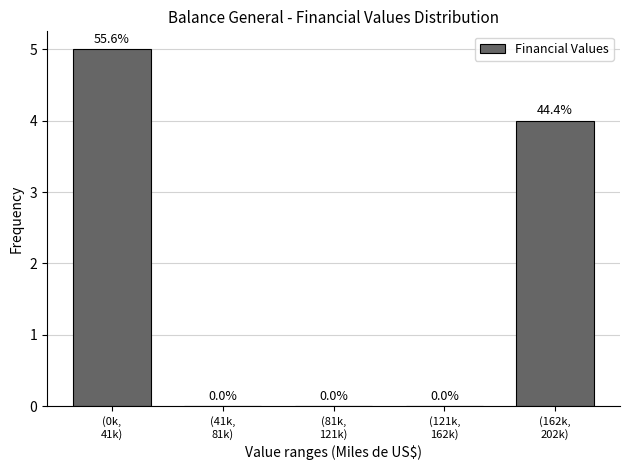

How many values are between 0 and 4?

4